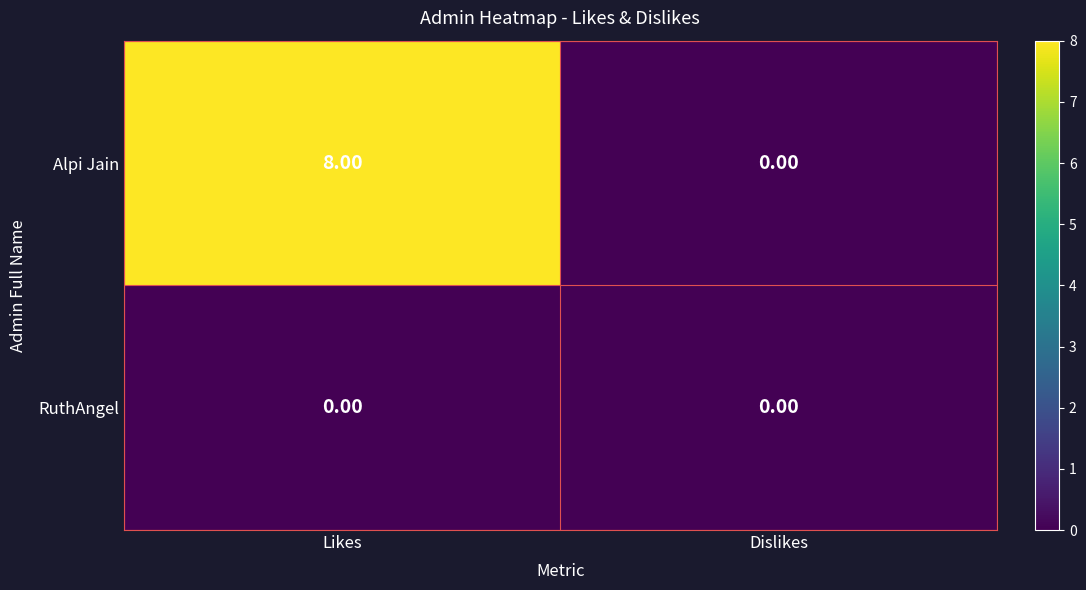

Which series has the widest spread of values?

Alpi Jain